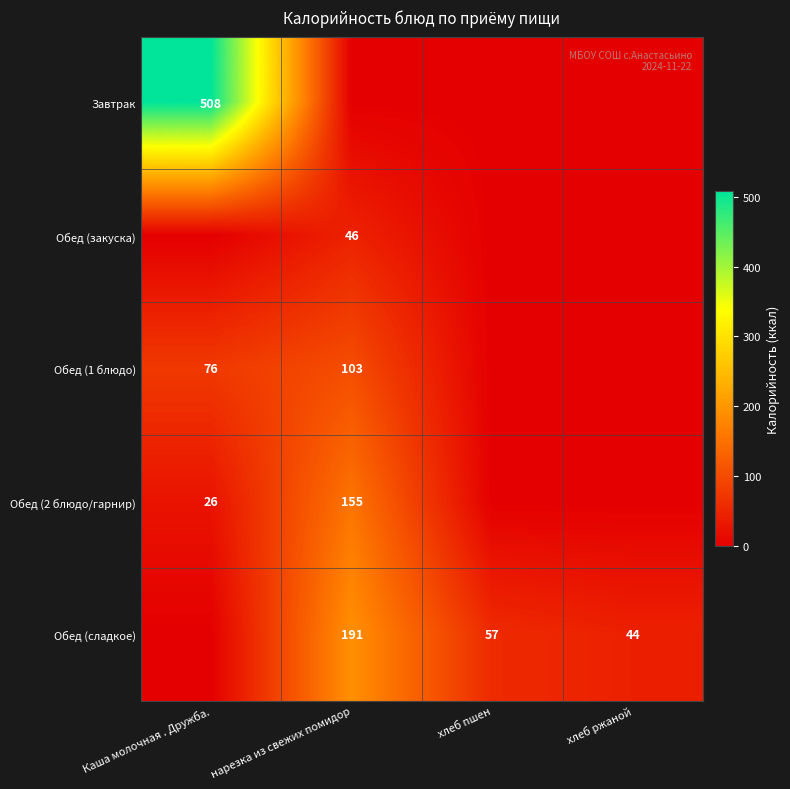

The Обед (1 блюдо) series shows 156 at нарезка из свежих помидор. True or false?

False